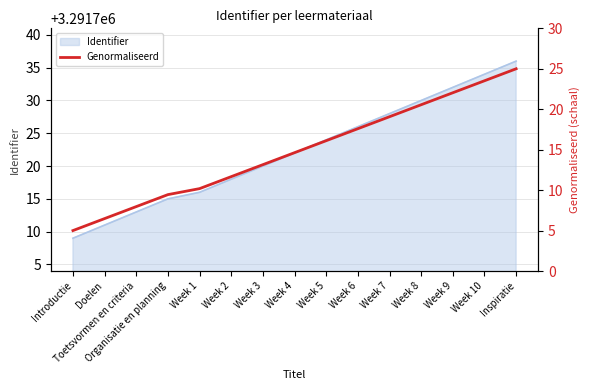

Which category has the highest value across all series?

Inspiratie